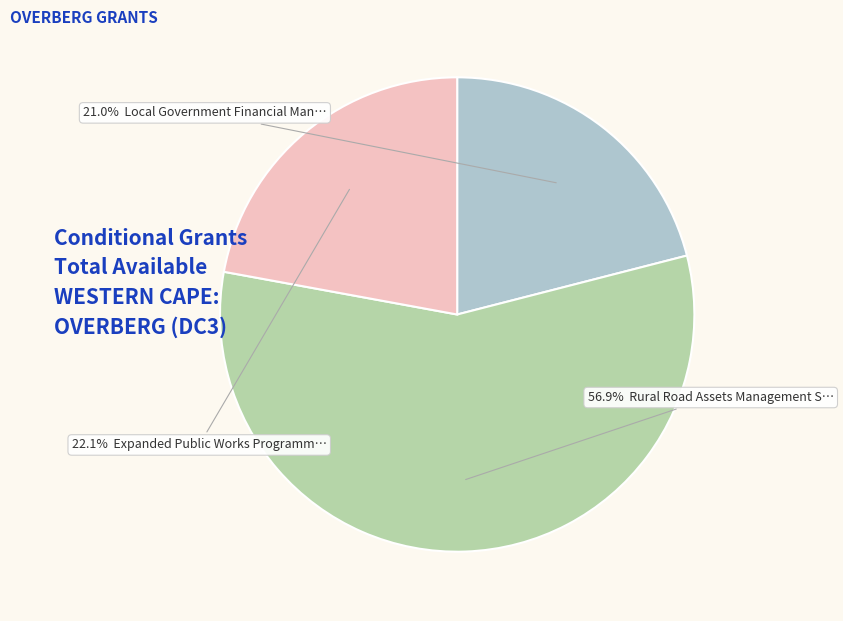

Is there any slice that represents more than half of the pie?

Yes